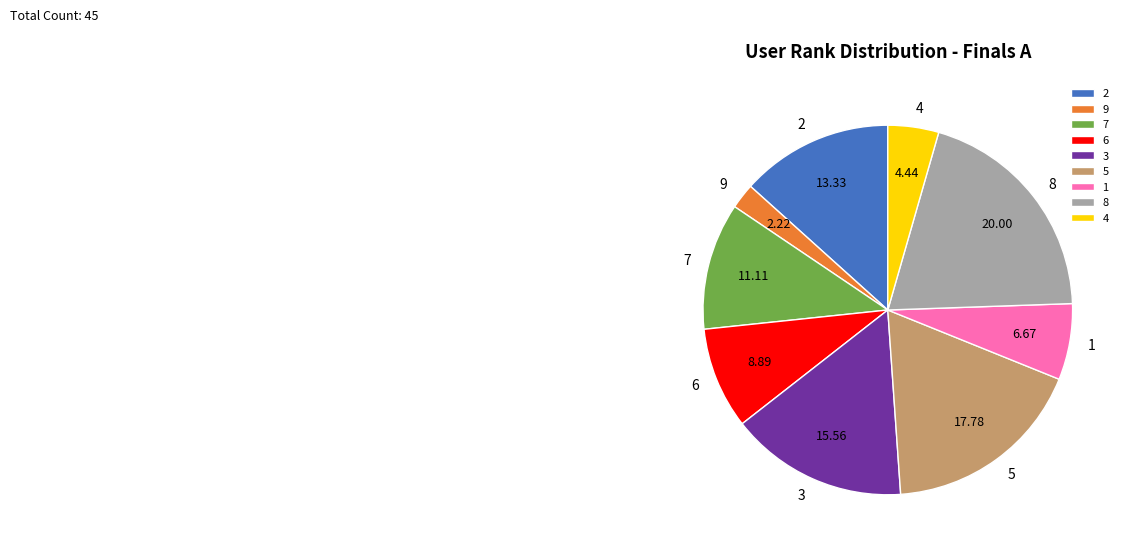

Is the sum of 3 and 7 greater than half?

No